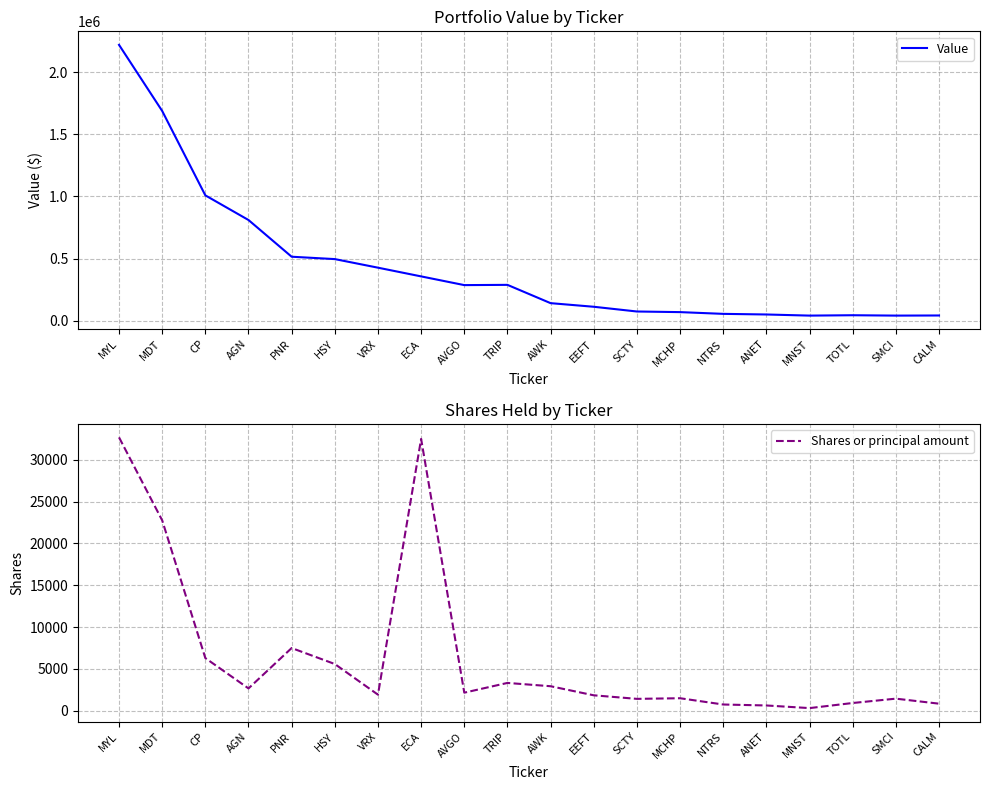

What is the sum of the Shares or principal amount values at MDT and AGN?

25437